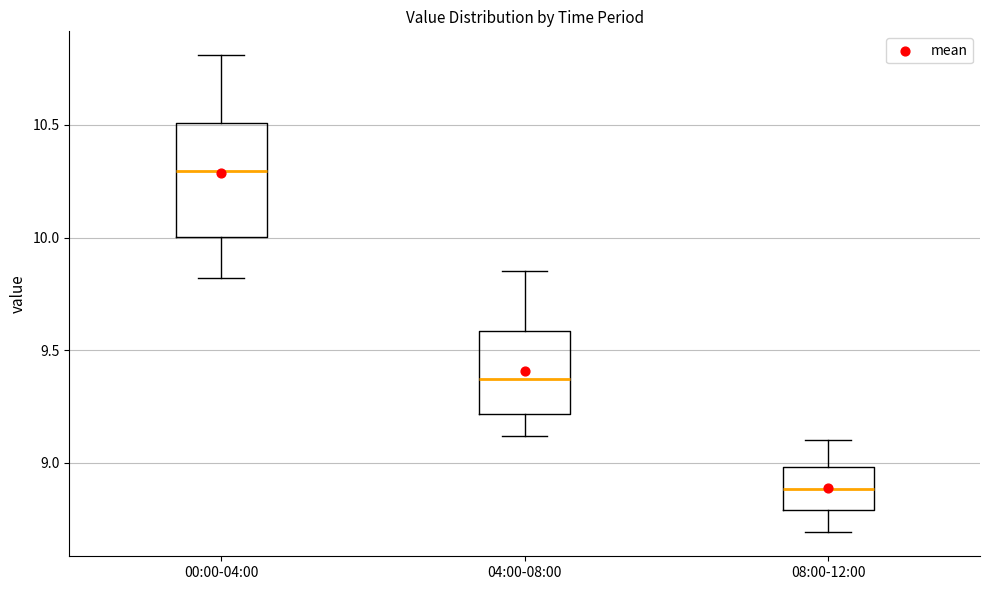

Reading left to right, transcribe this box plot: for each box, give where its median line is, the range the box spans, and where its two whiskers end, as read against the y-axis. The values are not printed on the chart, so give them approximately, as read against the axis.

00:00-04:00: median 10.30, box 10.00 to 10.50, whiskers 9.80 to 10.80
04:00-08:00: median 9.35, box 9.20 to 9.60, whiskers 9.10 to 9.85
08:00-12:00: median 8.90, box 8.80 to 9.00, whiskers 8.70 to 9.10